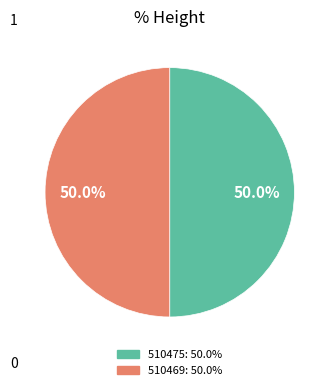

Approximately how many times larger is the value at 510469 compared to 510475?

1.0